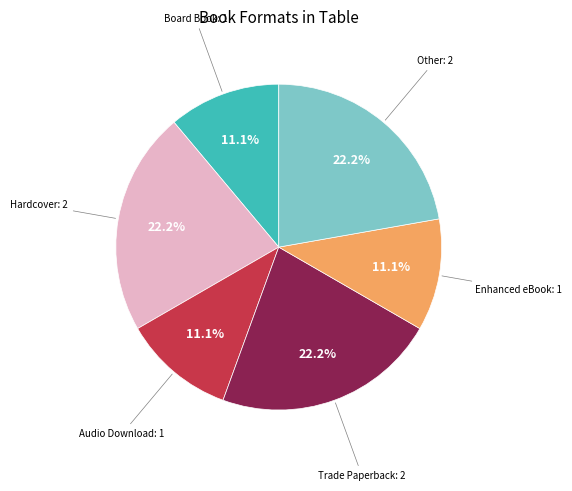

Is there any slice that represents more than half of the pie?

No